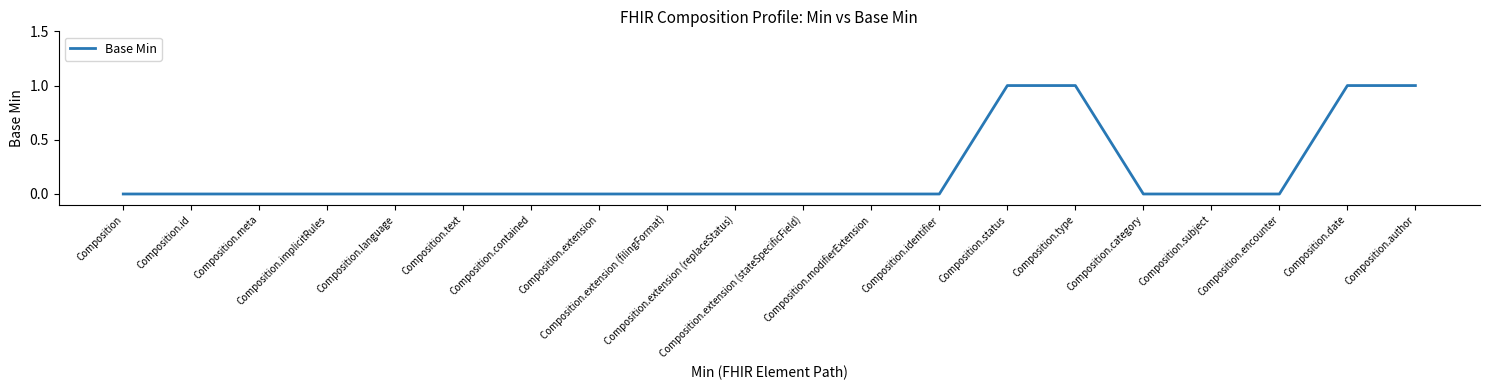

Reading left to right, what are all the values shown in this chart?

Composition=0	Composition.id=0	Composition.meta=0	Composition.implicitRules=0	Composition.language=0	Composition.text=0	Composition.contained=0	Composition.extension=0	Composition.extension (filingFormat)=0	Composition.extension (replaceStatus)=0	Composition.extension (stateSpecificField)=0	Composition.modifierExtension=0	Composition.identifier=0	Composition.status=1	Composition.type=1	Composition.category=0	Composition.subject=0	Composition.encounter=0	Composition.date=1	Composition.author=1